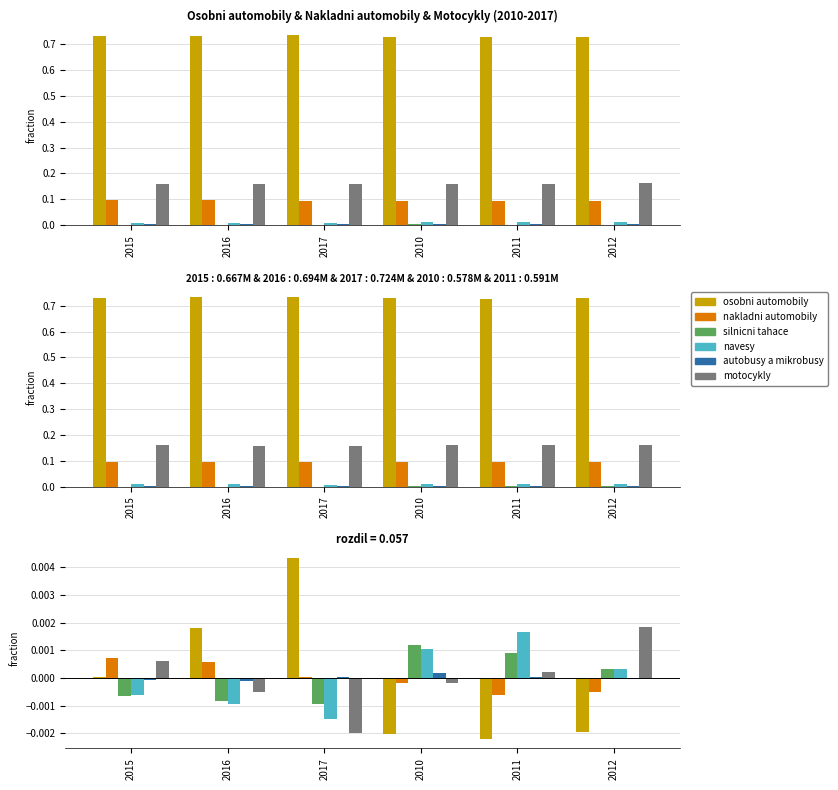

Between 2016 and 2010, which series saw the biggest shift?

osobni automobily